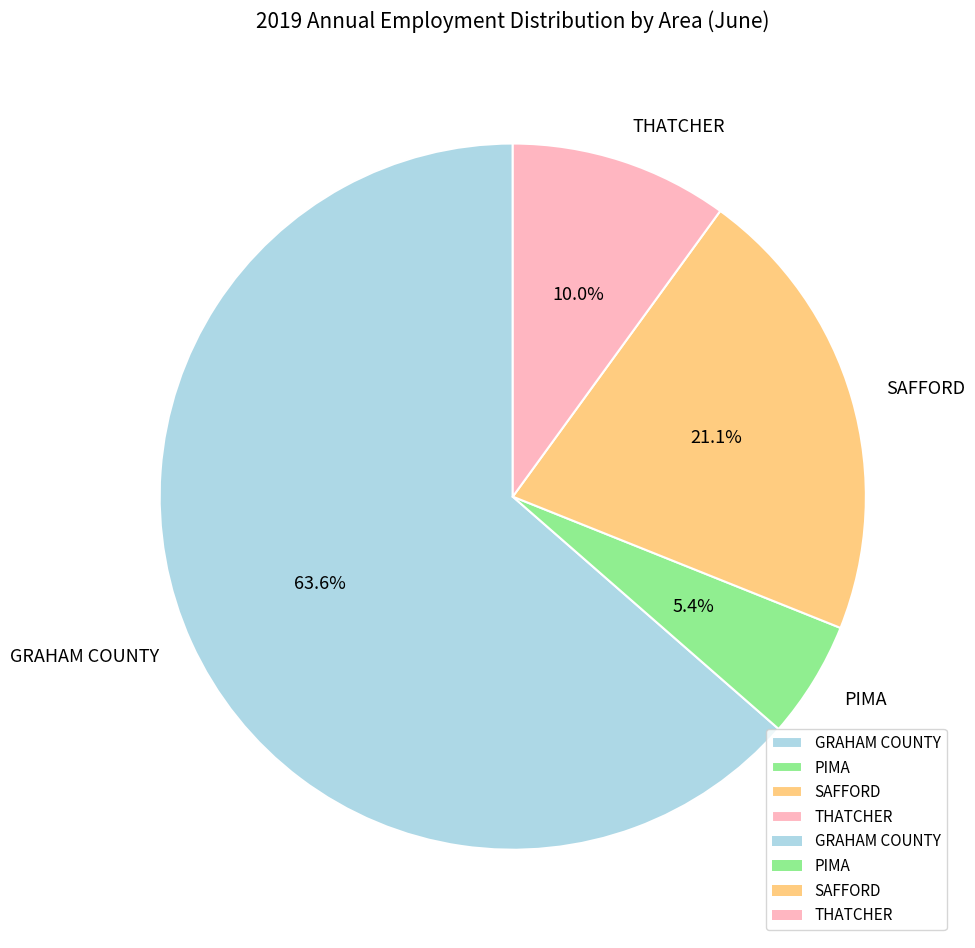

What percentage is the GRAHAM COUNTY slice, to the nearest percent?

64%